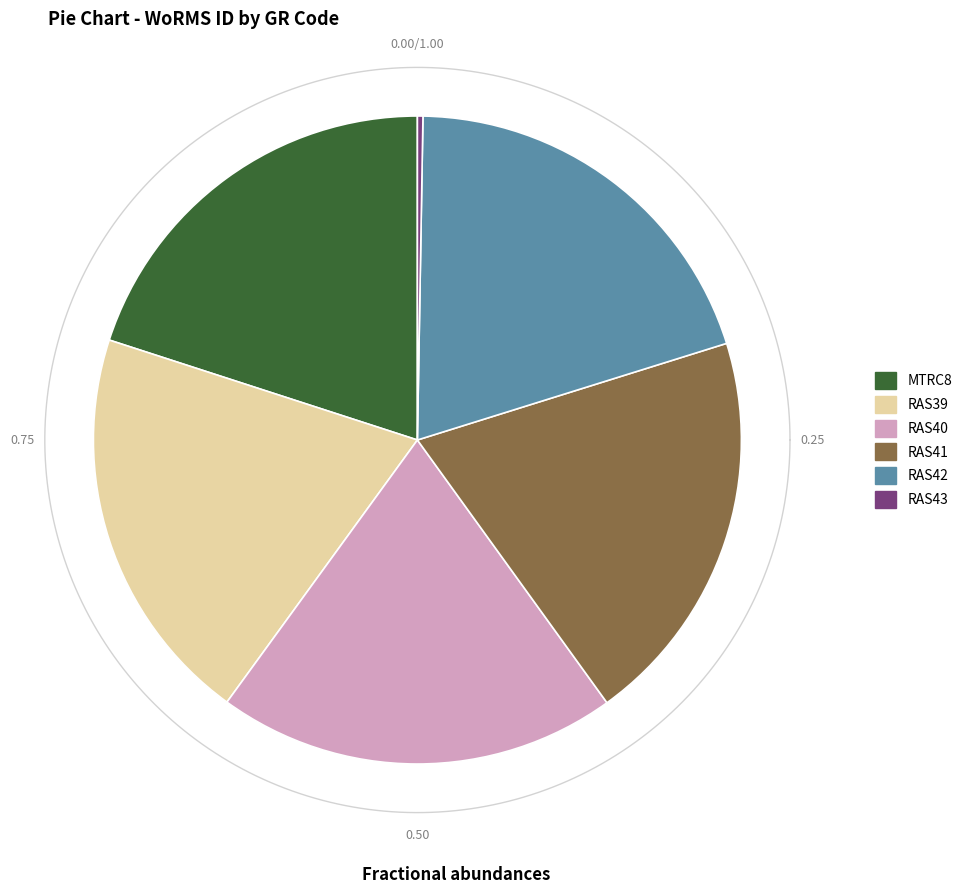

Count the number of slices in the pie.

6